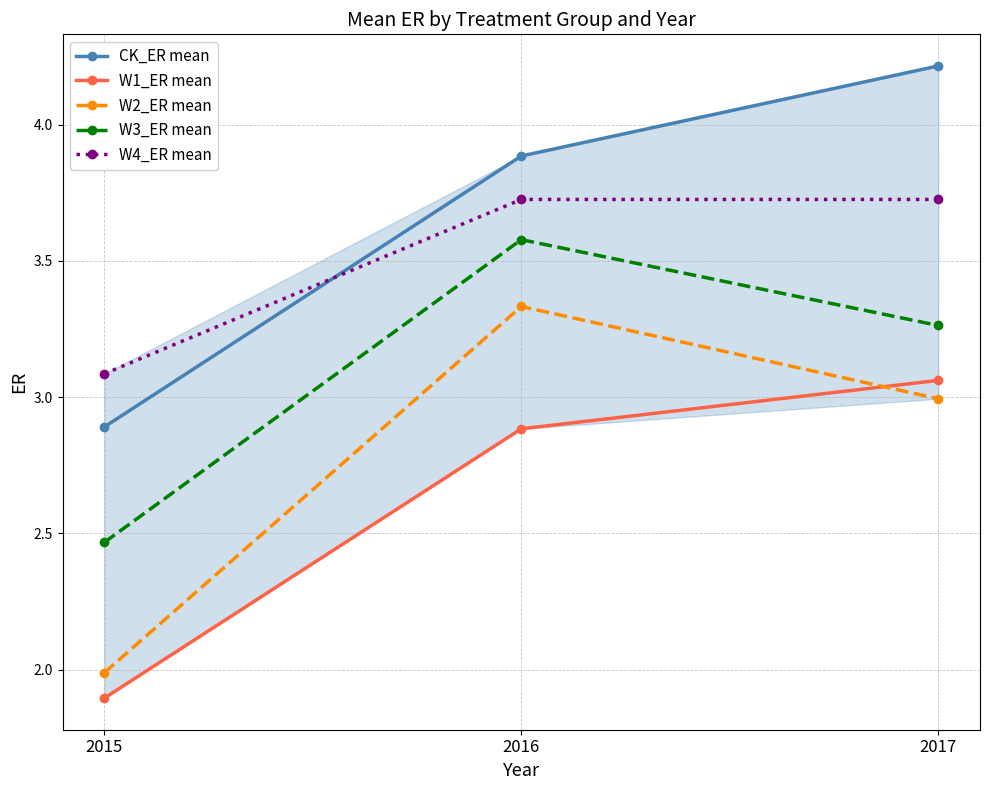

Reading left to right, extract all data points from this chart.

CK_ER mean: 2.9	3.9	4.2
W1_ER mean: 1.9	2.9	3.1
W2_ER mean: 2.0	3.3	3.0
W3_ER mean: 2.5	3.6	3.3
W4_ER mean: 3.1	3.7	3.7